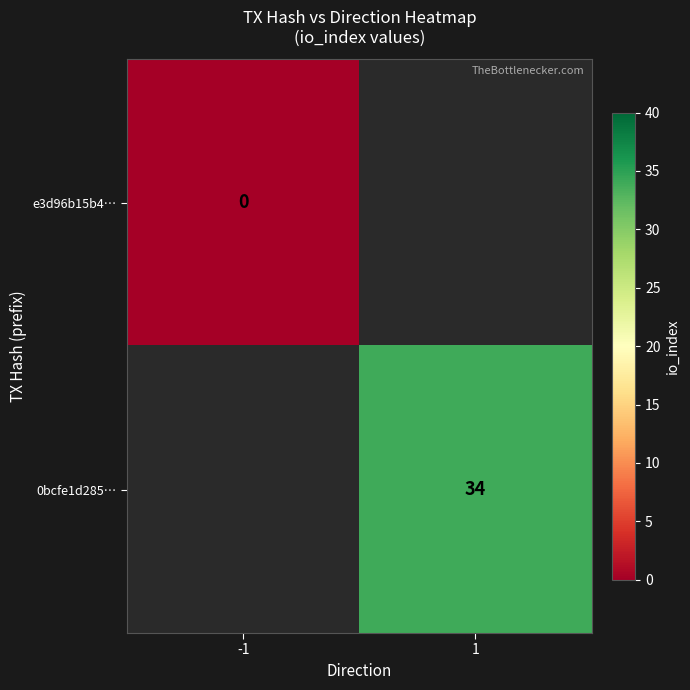

The 0bcfe1d285… series shows 34 at 1. True or false?

True